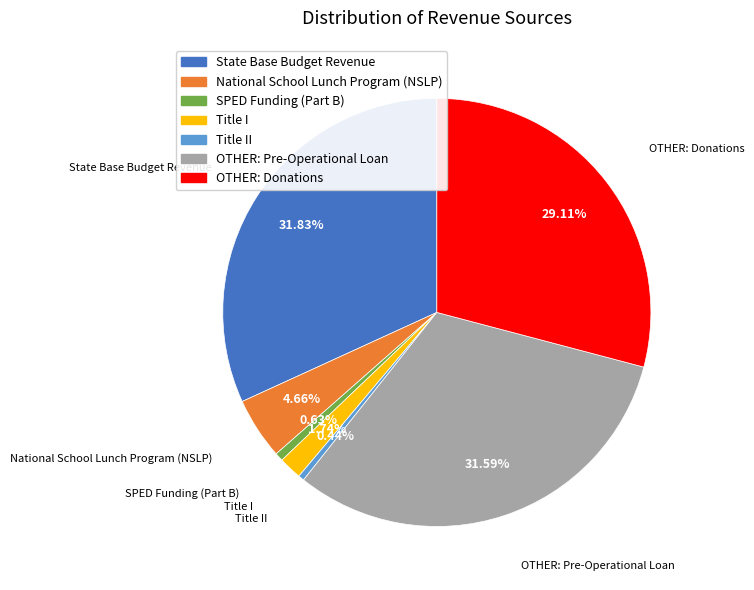

Which has a higher value, Title I or OTHER: Pre-Operational Loan?

OTHER: Pre-Operational Loan